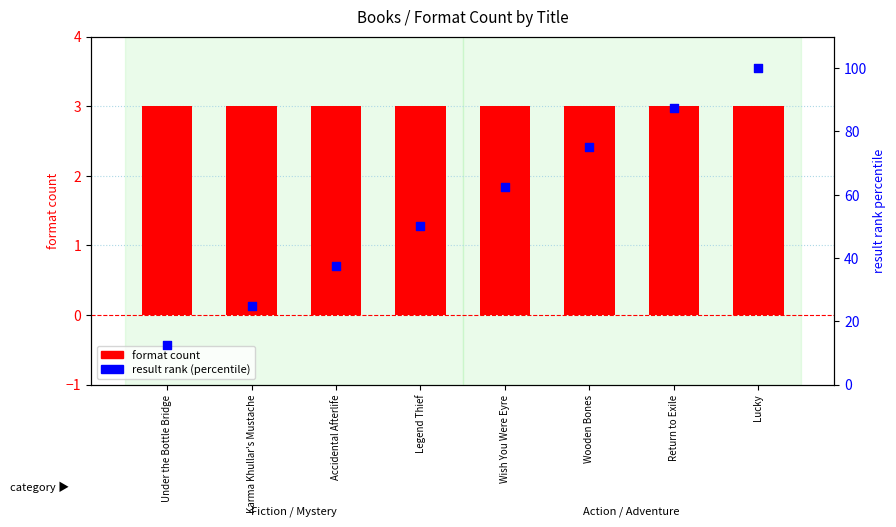

Is the value of format count (transformed) at Legend Thief greater than the value of result rank (percentile) at Lucky?

No